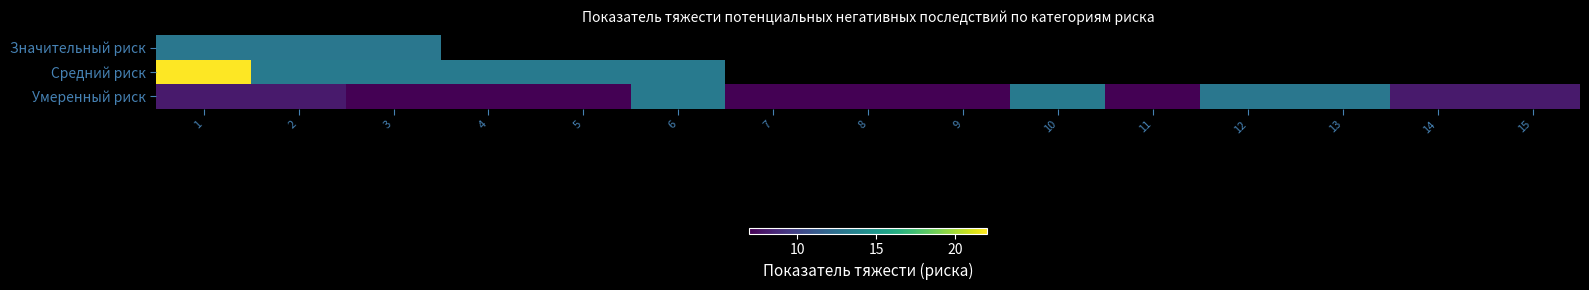

Which series changed the most between 5 and 7?

Умеренный риск